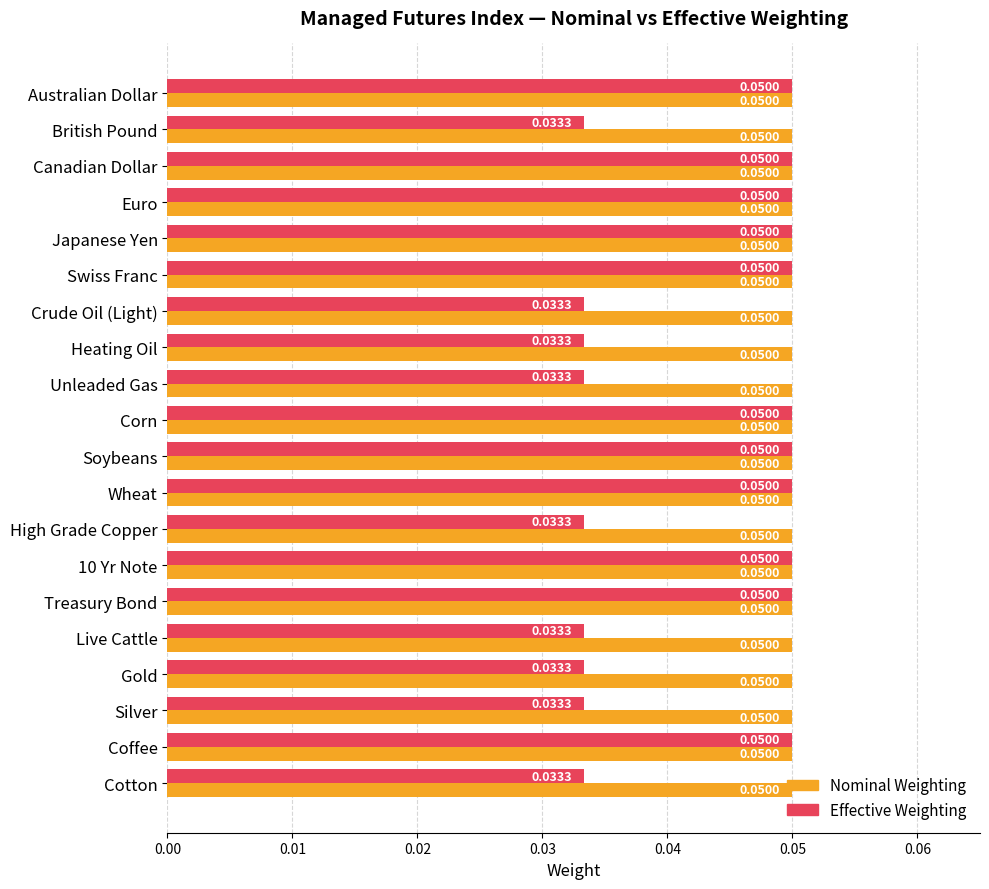

What are all the series names shown in the legend?

Nominal Weighting, Effective Weighting